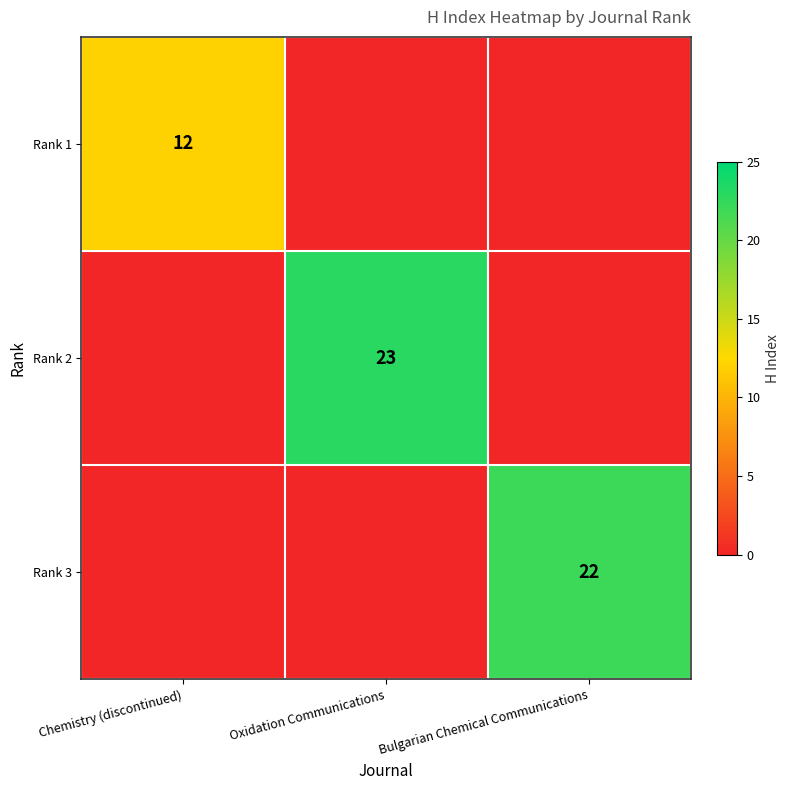

The value of Rank 1 at Chemistry (discontinued) is 20. True or false?

False